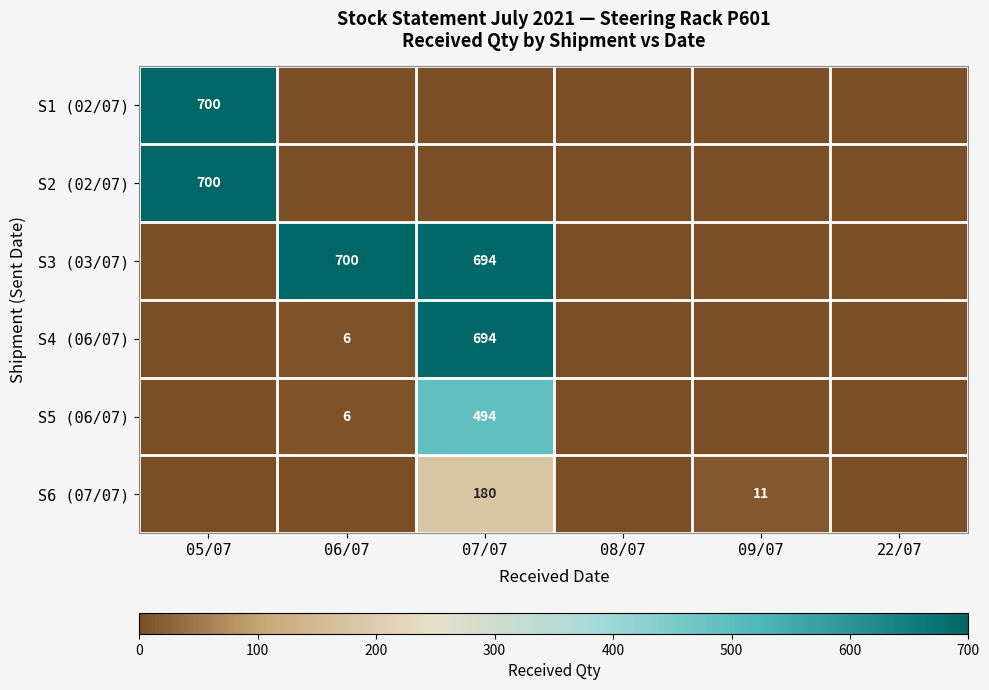

What is the sum of the S4 (06/07) values at 07/07 and 06/07?

700